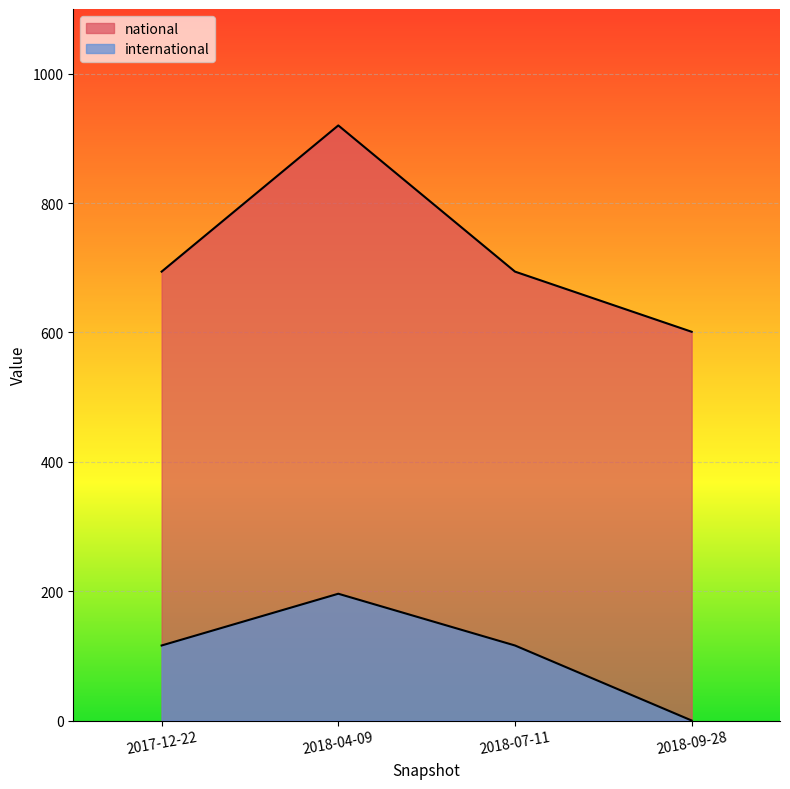

Which has a higher value, 2017-12-22 or 2018-09-28?

2017-12-22